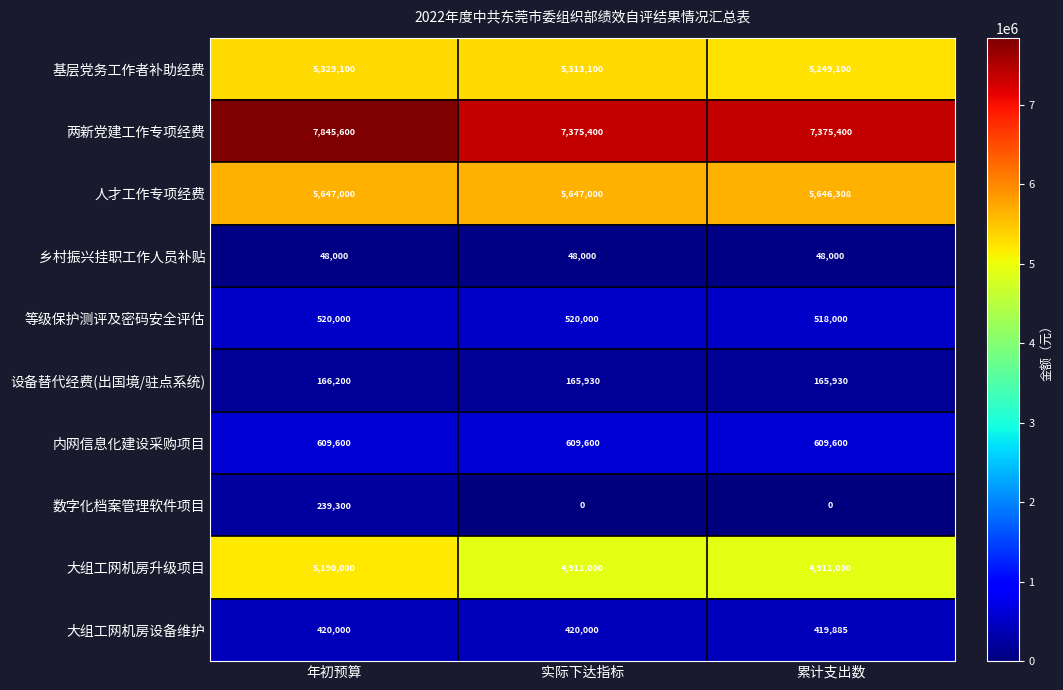

List the series in order of their peak value, highest first.

两新党建工作专项经费, 人才工作专项经费, 基层党务工作者补助经费, 大组工网机房升级项目, 内网信息化建设采购项目, 等级保护测评及密码安全评估, 大组工网机房设备维护, 数字化档案管理软件项目, 设备替代经费(出国境/驻点系统), 乡村振兴挂职工作人员补贴